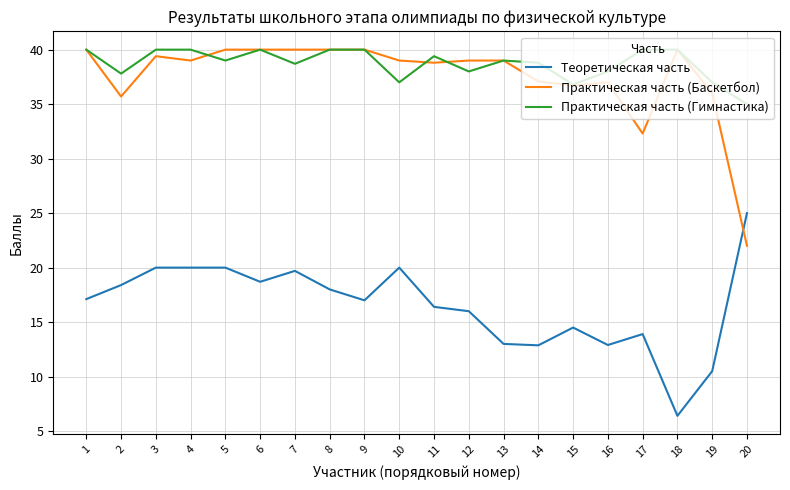

True or false: Практическая часть (Гимнастика) has a value of 53.0 at 14.

False